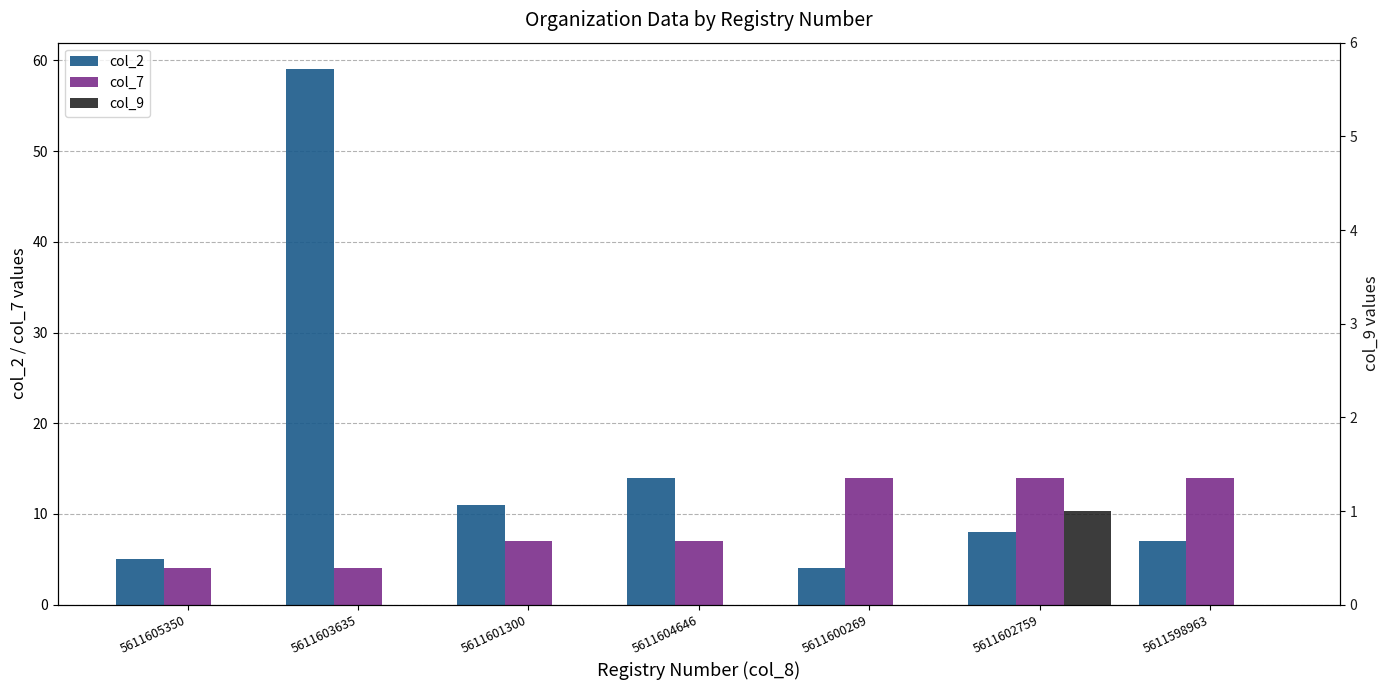

At which category does the chart reach its peak across all series?

5611603635